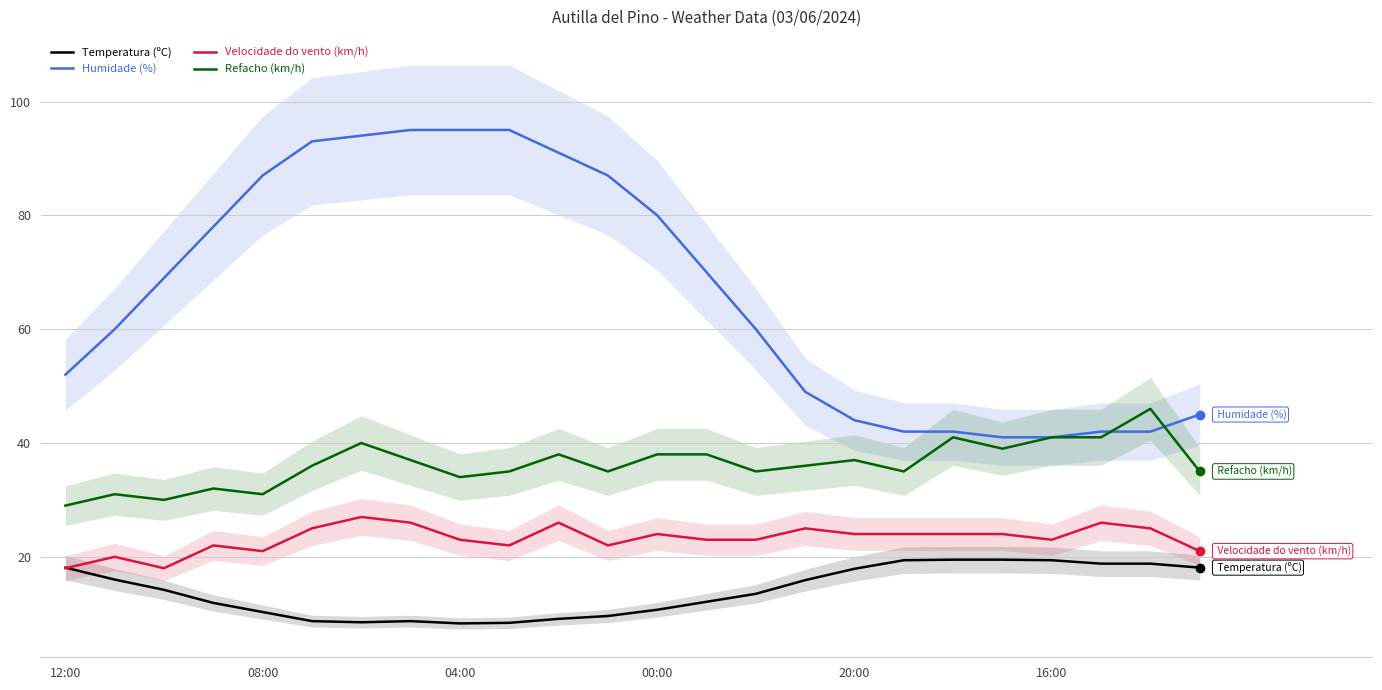

Rank the series at 13 from highest to lowest value.

Humidade (%), Refacho (km/h), Velocidade do vento (km/h), Temperatura (ºC)